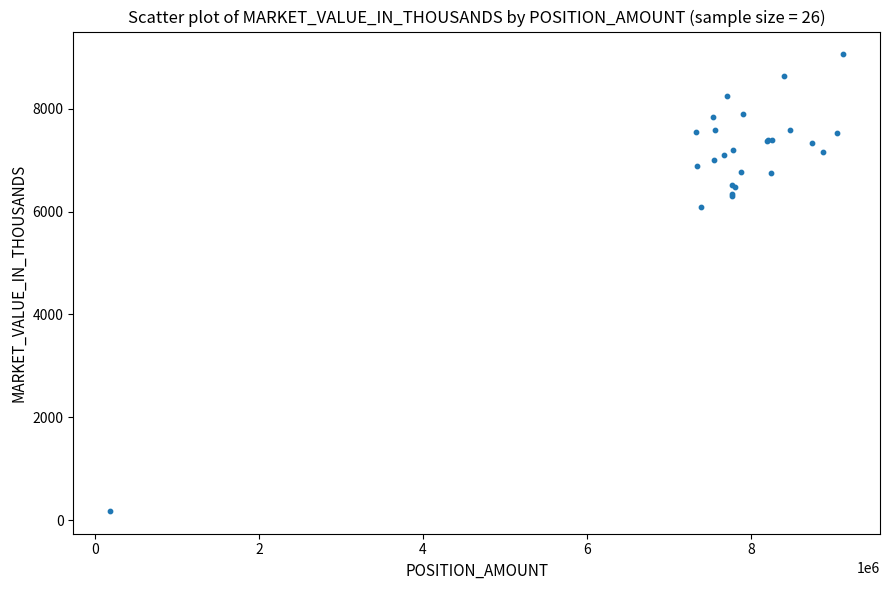

What Y value in the scatter plot is closest to 4619?

6092